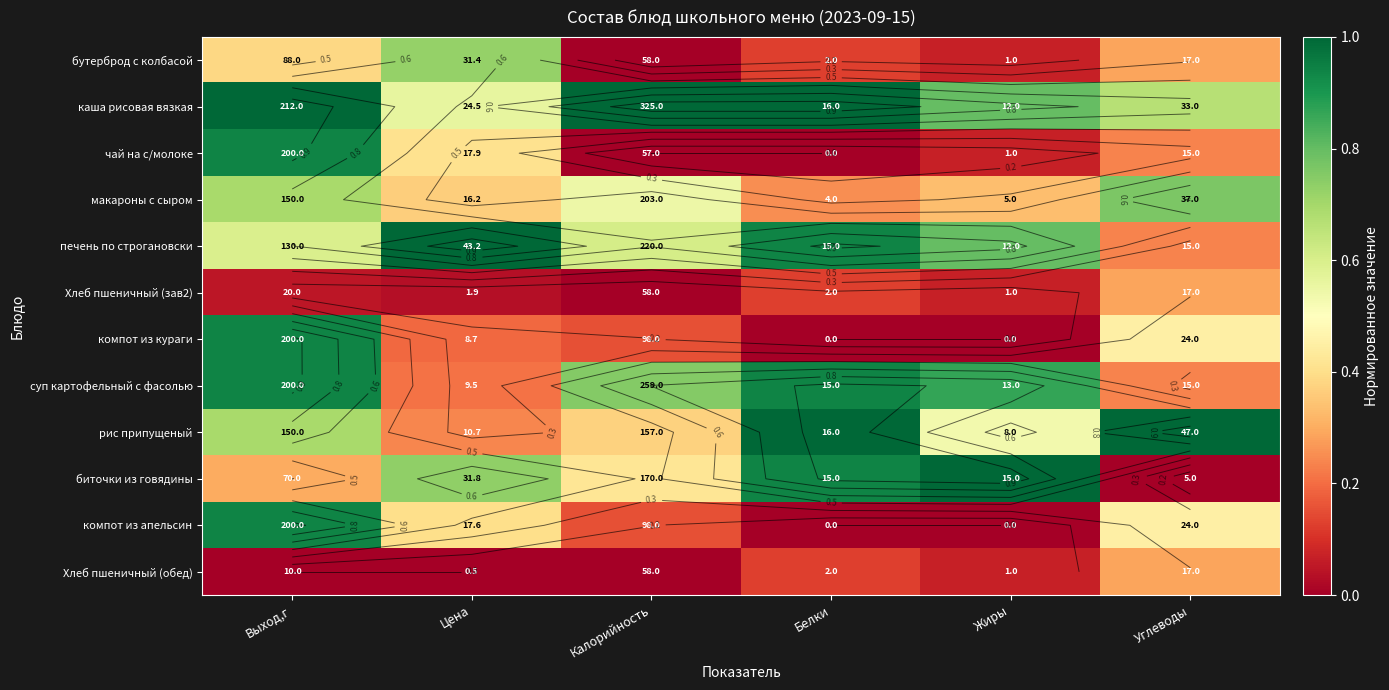

What is the difference between the highest and lowest values at Белки?

1.0